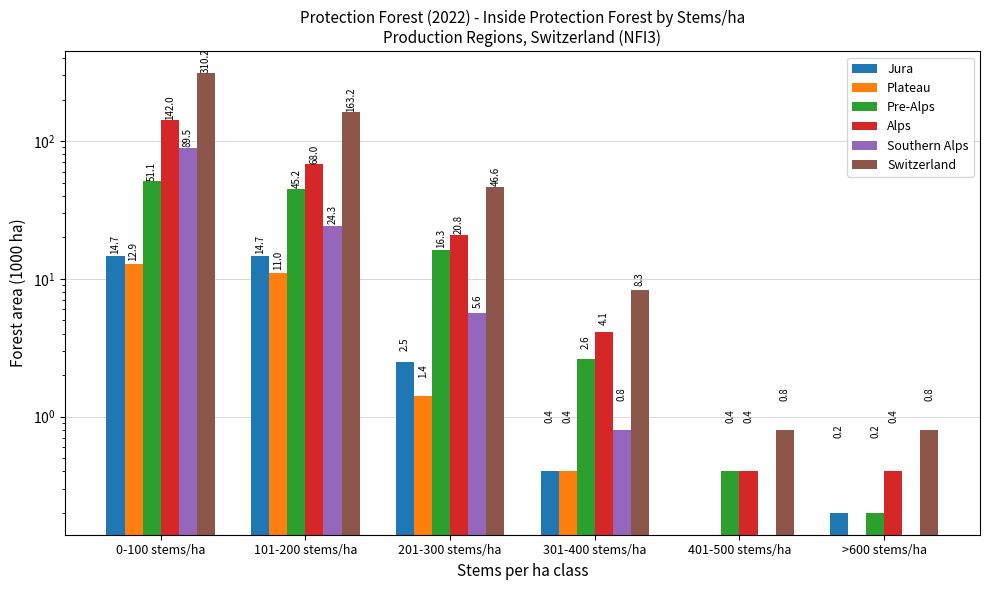

List the series in order of their peak value, lowest first.

Plateau, Jura, Pre-Alps, Southern Alps, Alps, Switzerland